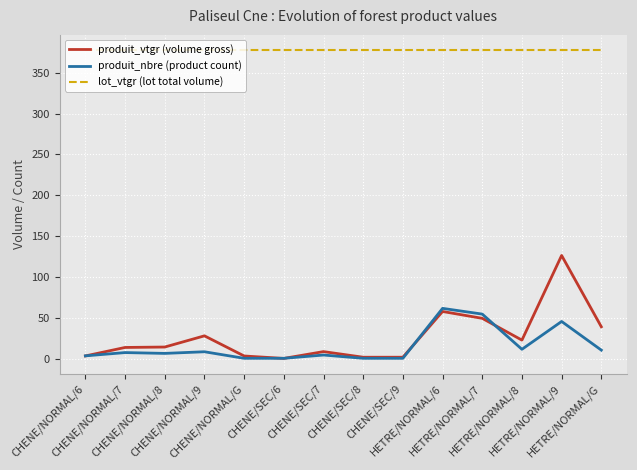

How many lines are shown in the chart?

3